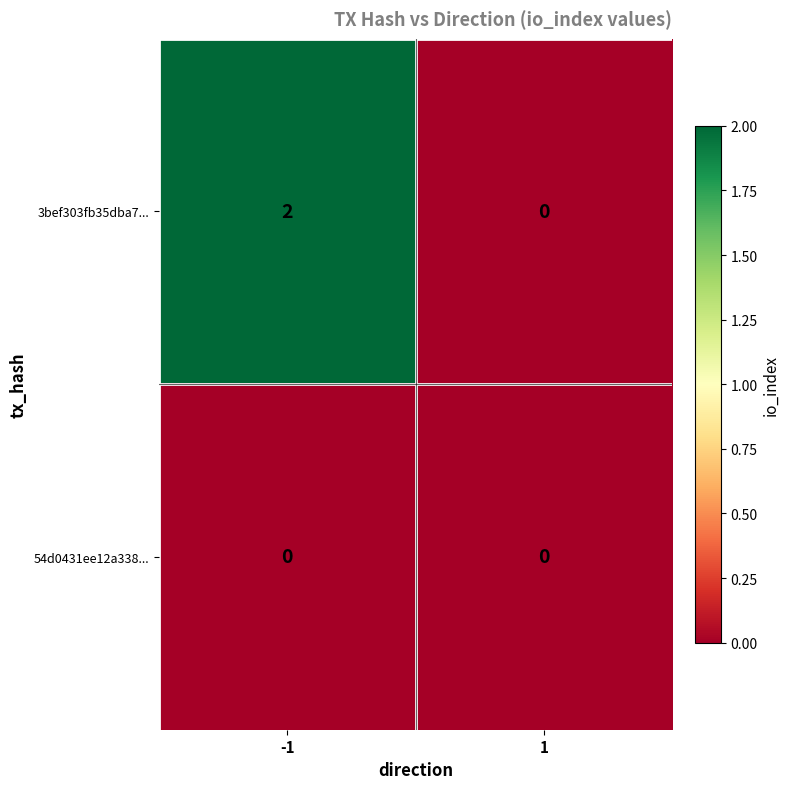

Which series has the largest range (max minus min)?

3bef303fb35dba7...